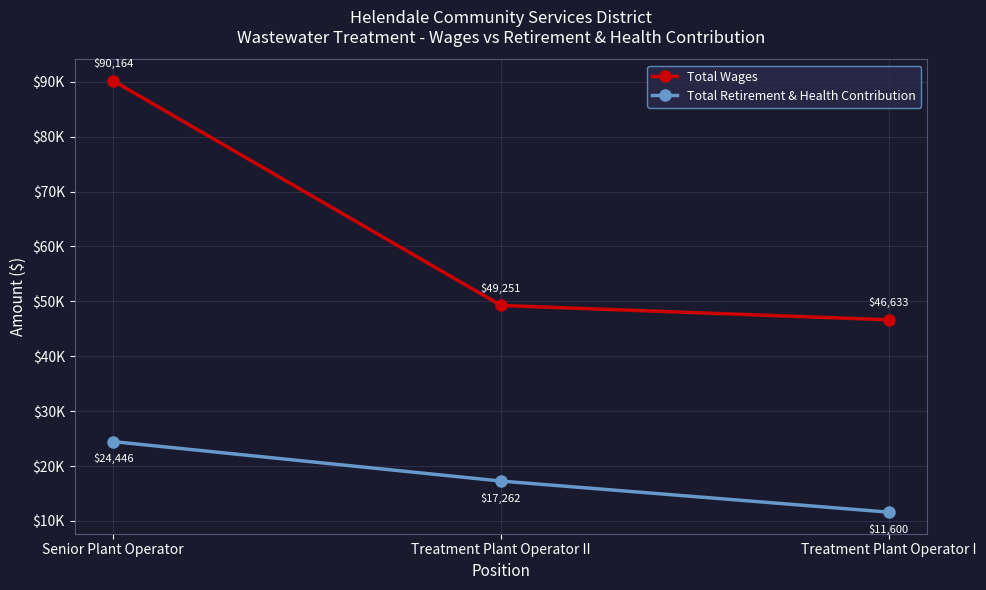

How many data points in Total Wages are less than 49251?

1